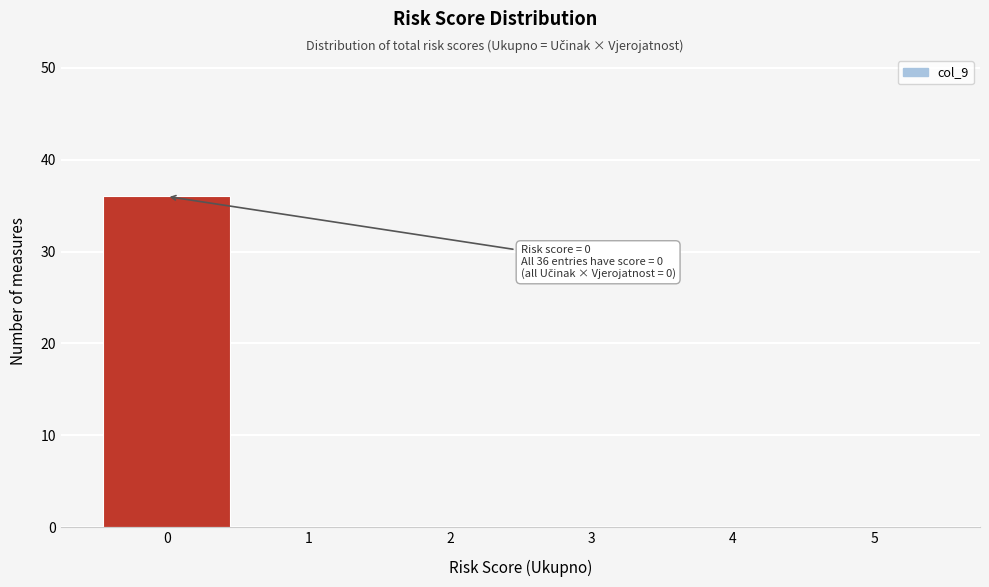

Over which range of the x-axis is the bar tallest?

-0.5 to 0.5